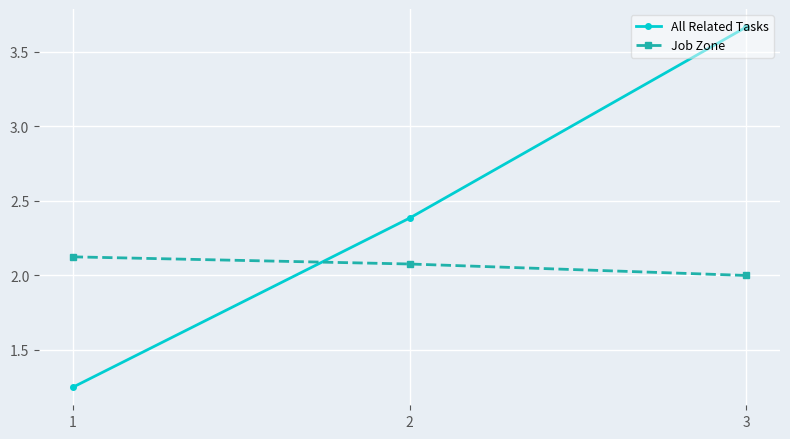

What is the difference between the second highest and minimum values in the All Related Tasks series?

1.1